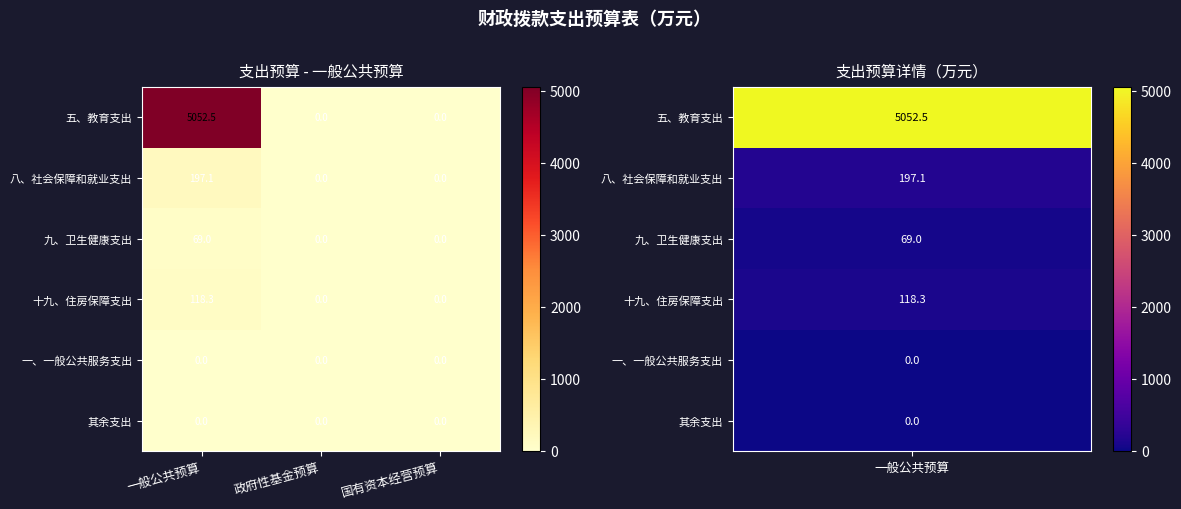

Reading left to right, transcribe all the data shown in this chart.

五、教育支出: 5052.5	0.0	0.0
八、社会保障和就业支出: 197.1	0.0	0.0
九、卫生健康支出: 69.0	0.0	0.0
十九、住房保障支出: 118.3	0.0	0.0
一、一般公共服务支出: 0.0	0.0	0.0
其余支出: 0.0	0.0	0.0